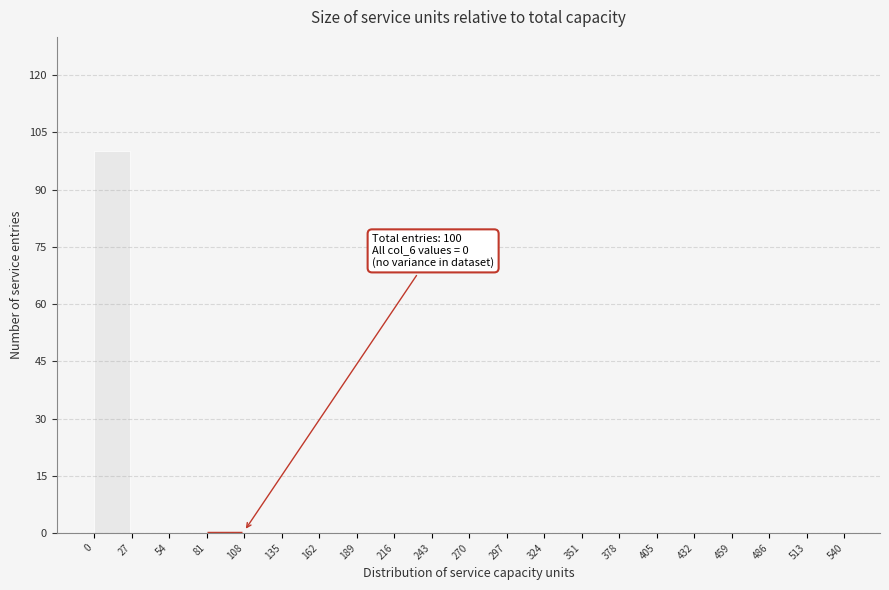

Over which range of the x-axis is the bar tallest?

0 to 27